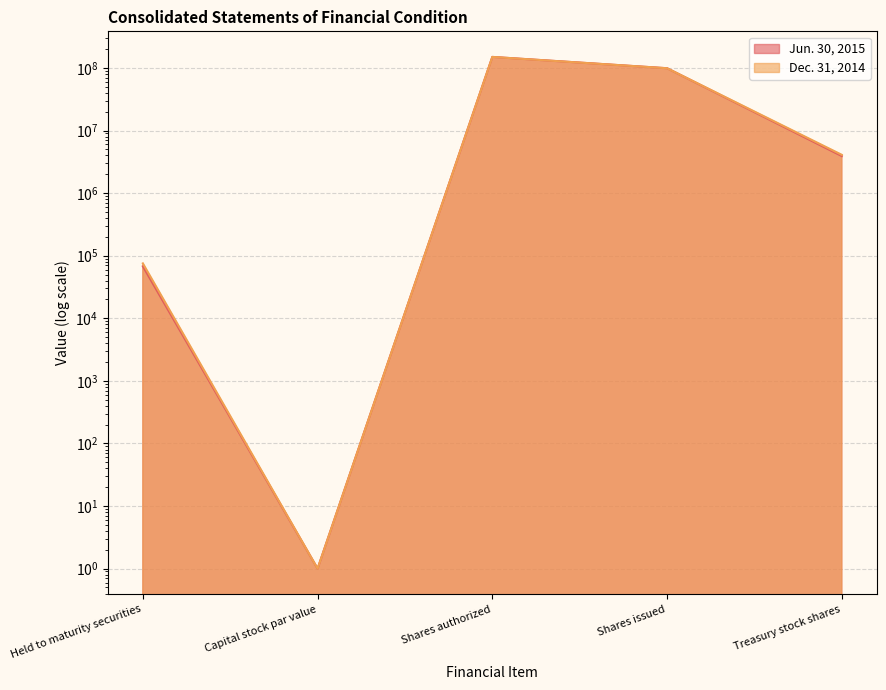

What is the difference between the Jun. 30, 2015 values at Shares issued and Capital stock par value?

98964051